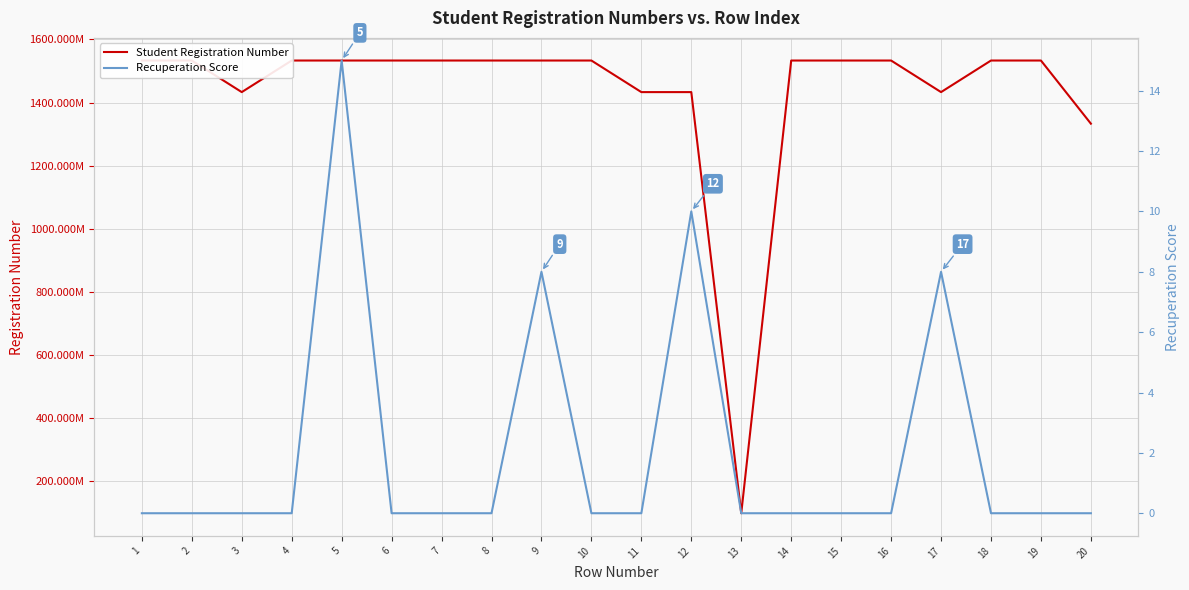

Between 16 and 4, which is larger?

4